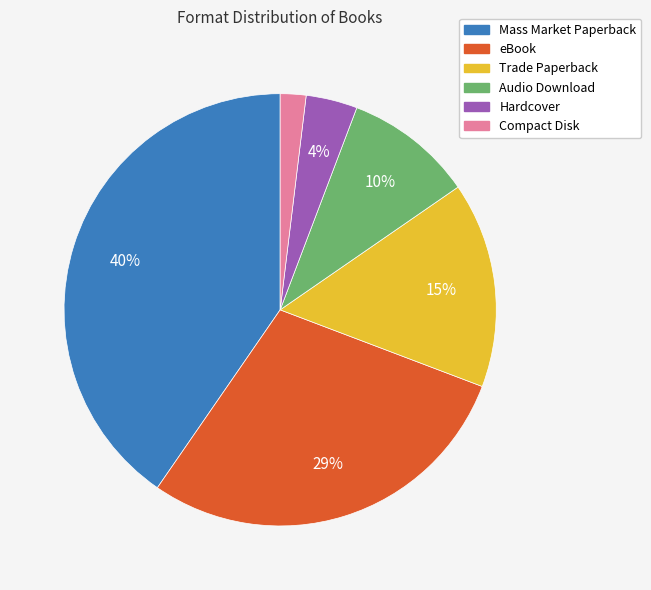

Rank the categories by value from highest to lowest.

Mass Market Paperback, eBook, Trade Paperback, Audio Download, Hardcover, Compact Disk